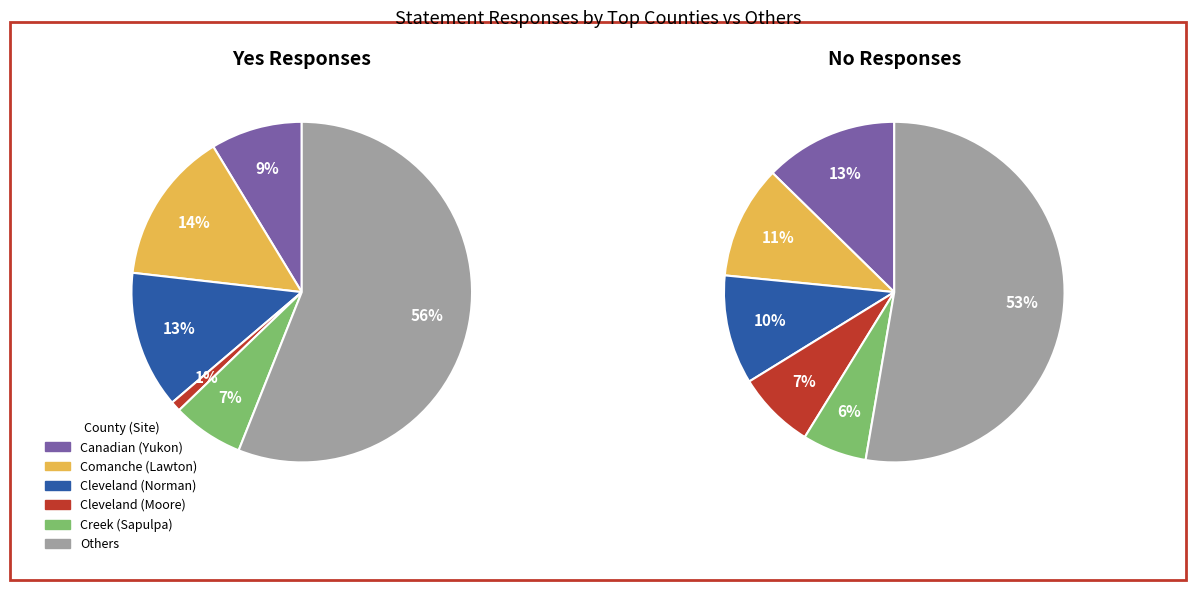

Which has a higher value, 17 or 10?

17